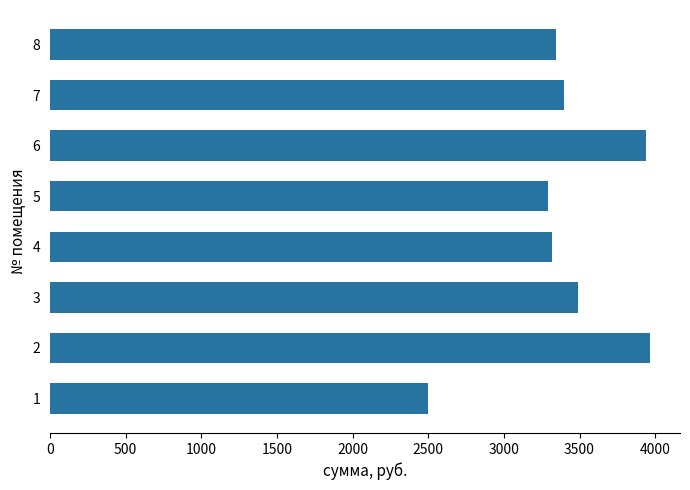

Does the chart contain stacked bars?

No